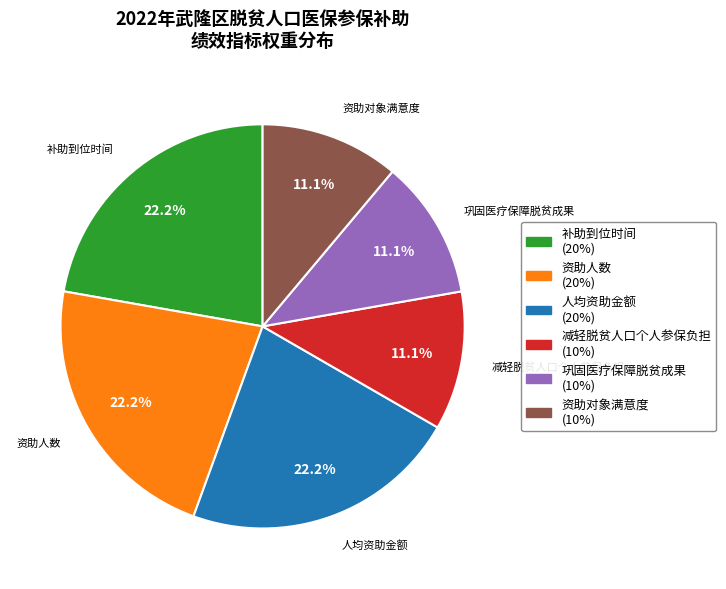

Is there a majority slice in this chart?

No